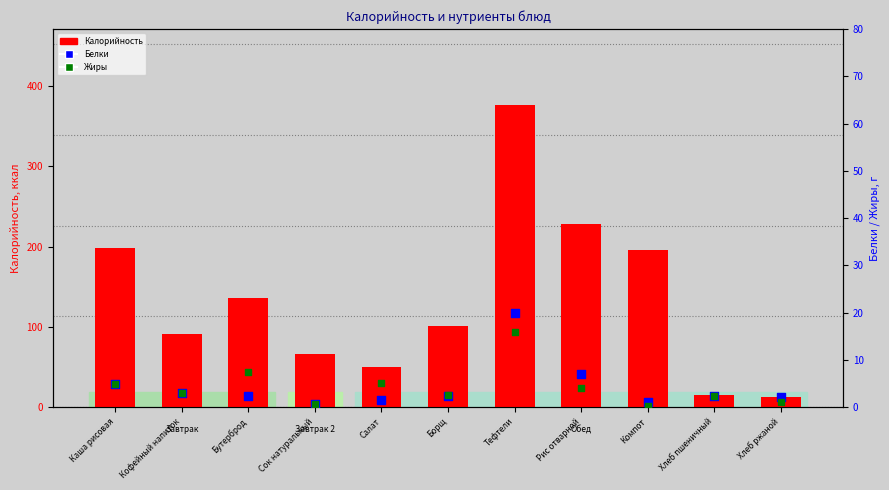

Which series contains the lowest Y value?

Жиры